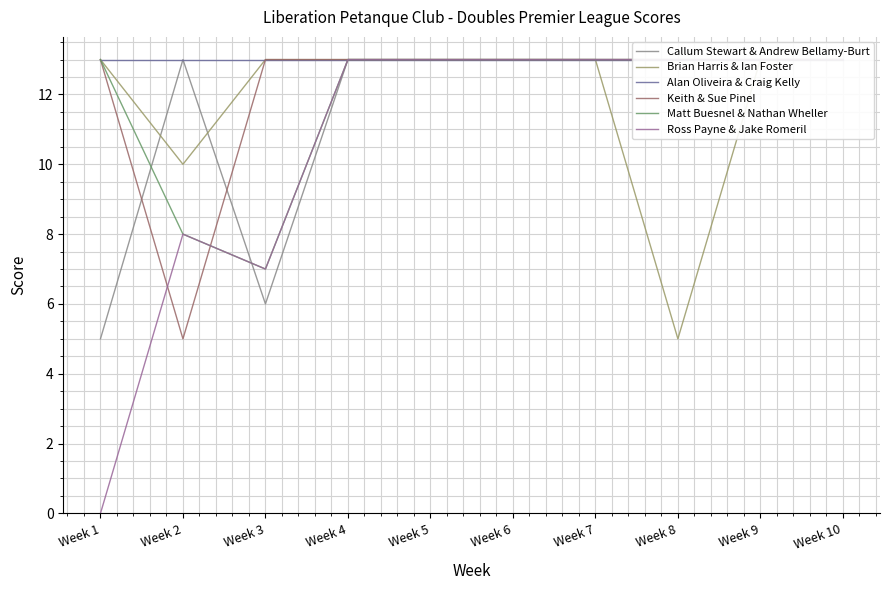

The Brian Harris & Ian Foster series shows 13 at Week 4. True or false?

True